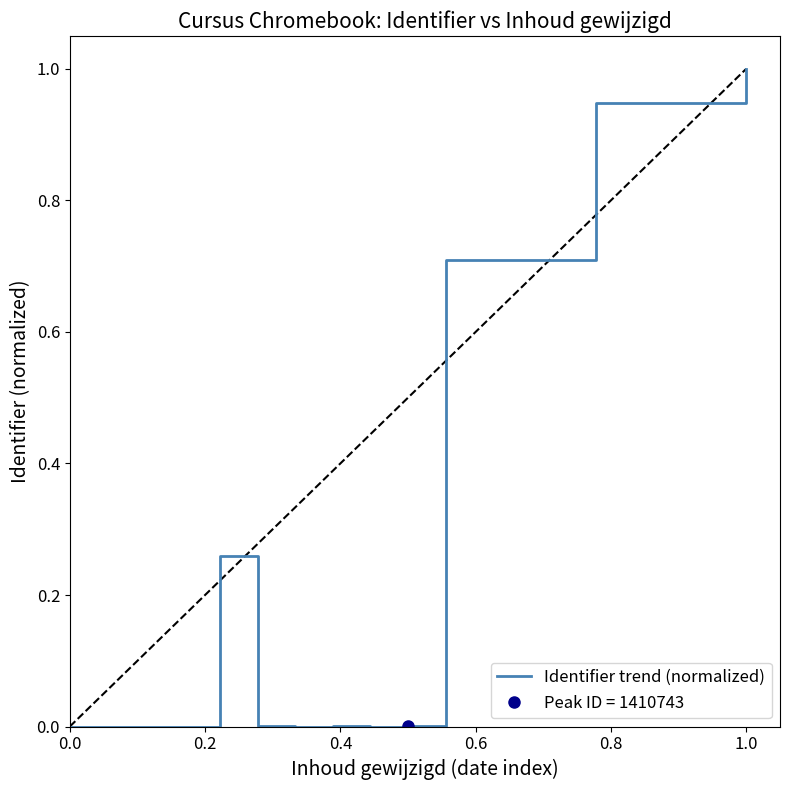

Reading right to left, what are all the values shown in this chart?

1.0	0.9	0.9	0.9	0.9	0.7	0.7	0.7	0.7	0.0	0.0	0.0	0.0	0.0	0.3	0.0	0.0	0.0	0.0